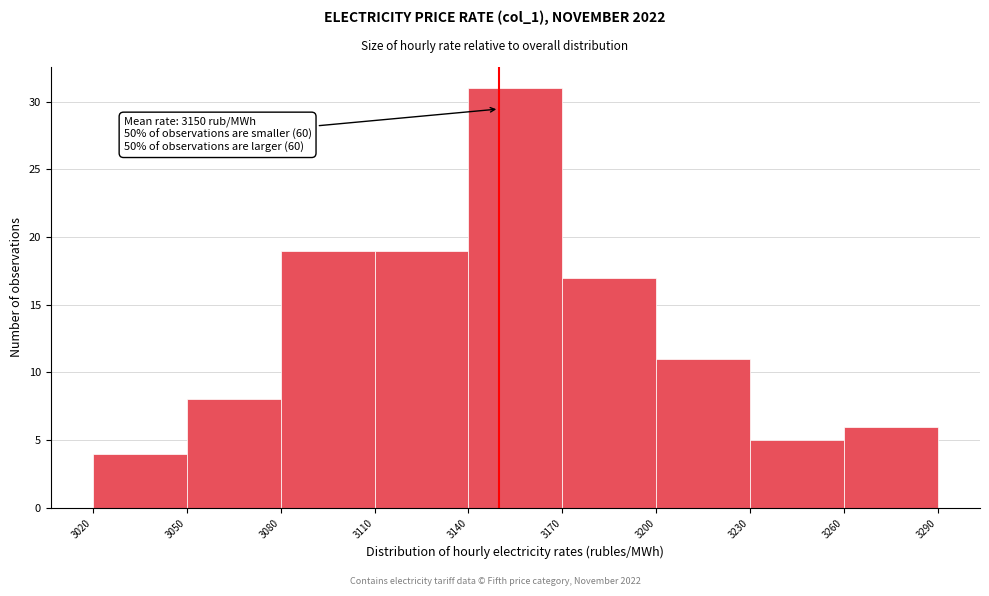

Which range on the x-axis has the tallest bar?

3140 to 3170